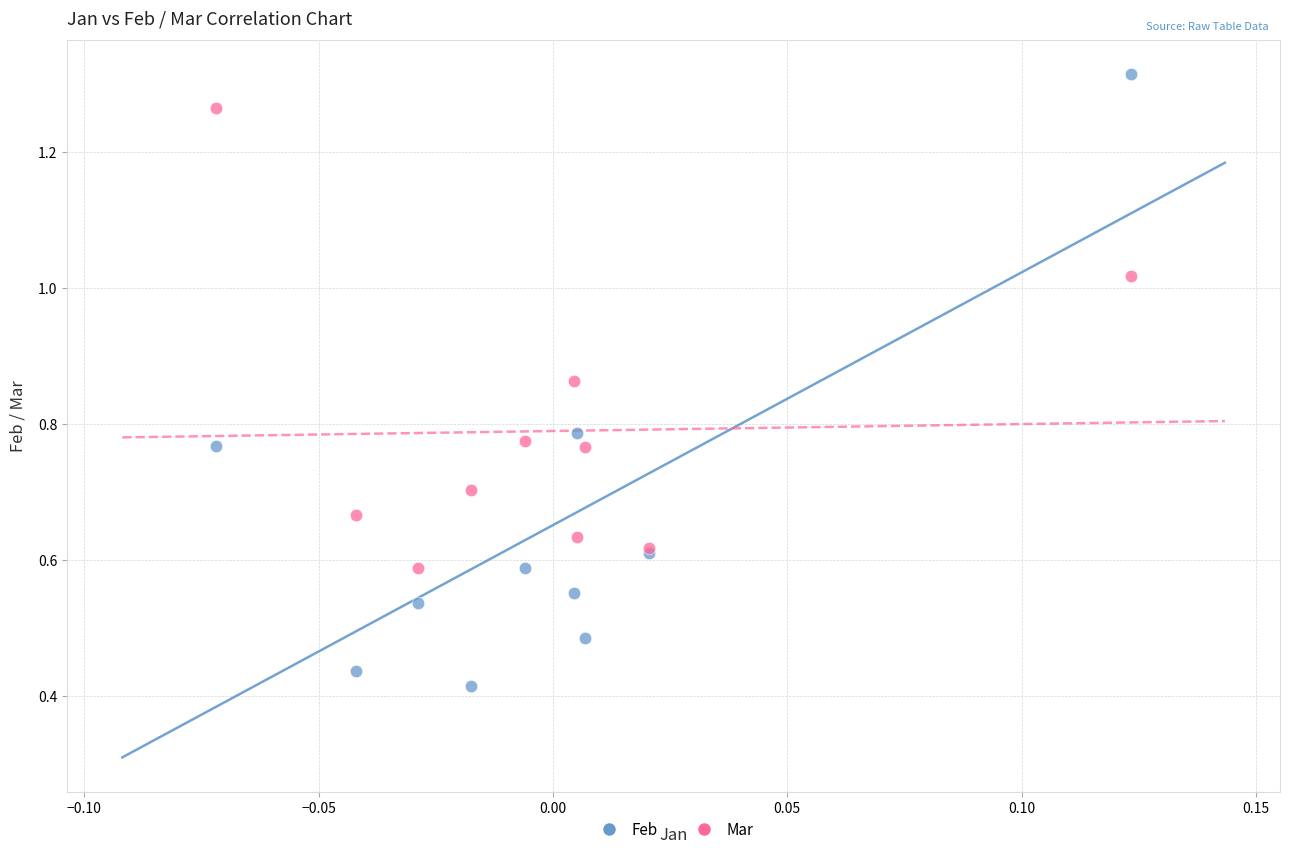

Which series has the widest spread of Y values?

Feb